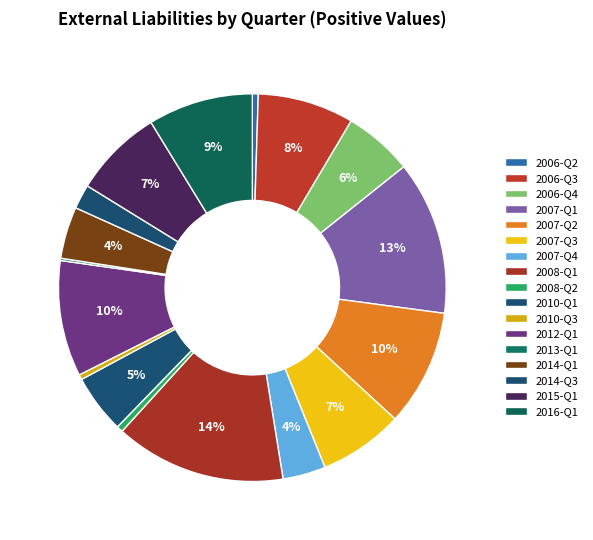

Approximately how many times larger is the value at 2007-Q4 compared to 2010-Q3?

8.6